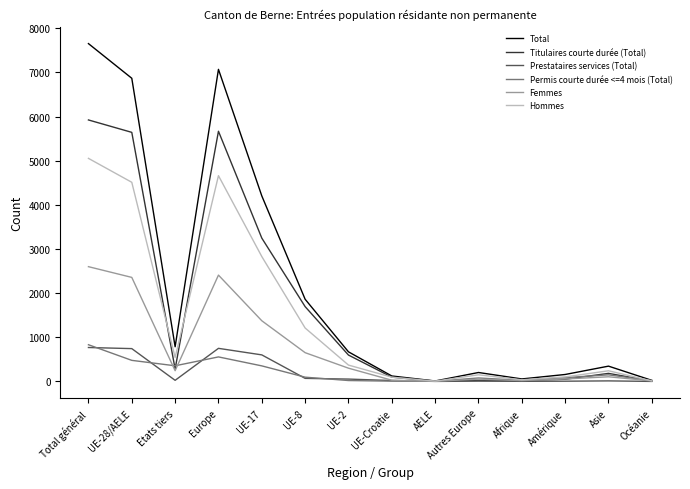

At which category is the sum across all series the highest?

Total général